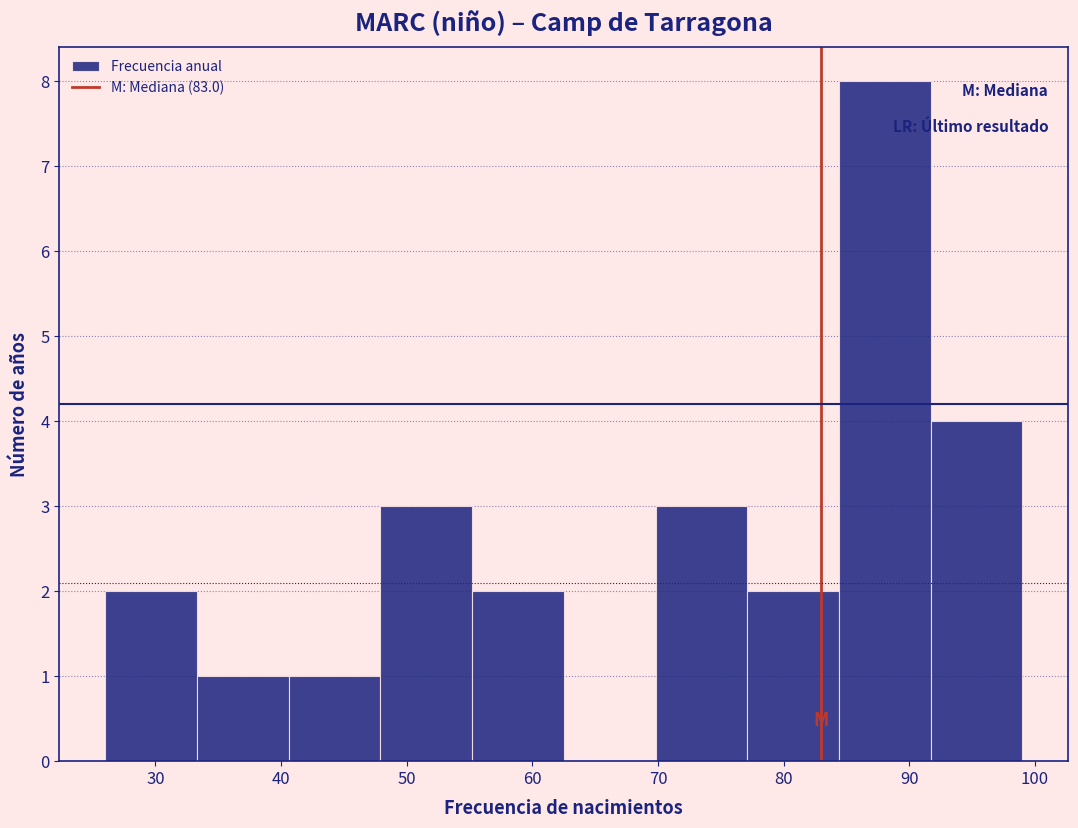

Reading left to right, transcribe this chart: for each bar, give the range it covers on the x-axis and its height. Neither the bar edges nor the heights are printed on the chart, so give them approximately, as read against the axes.

26.0 to 33.3: 2
33.3 to 40.6: 1
40.6 to 47.9: 1
47.9 to 55.2: 3
55.2 to 62.5: 2
62.5 to 69.8: 0
69.8 to 77.1: 3
77.1 to 84.4: 2
84.4 to 91.7: 8
91.7 to 99.0: 4